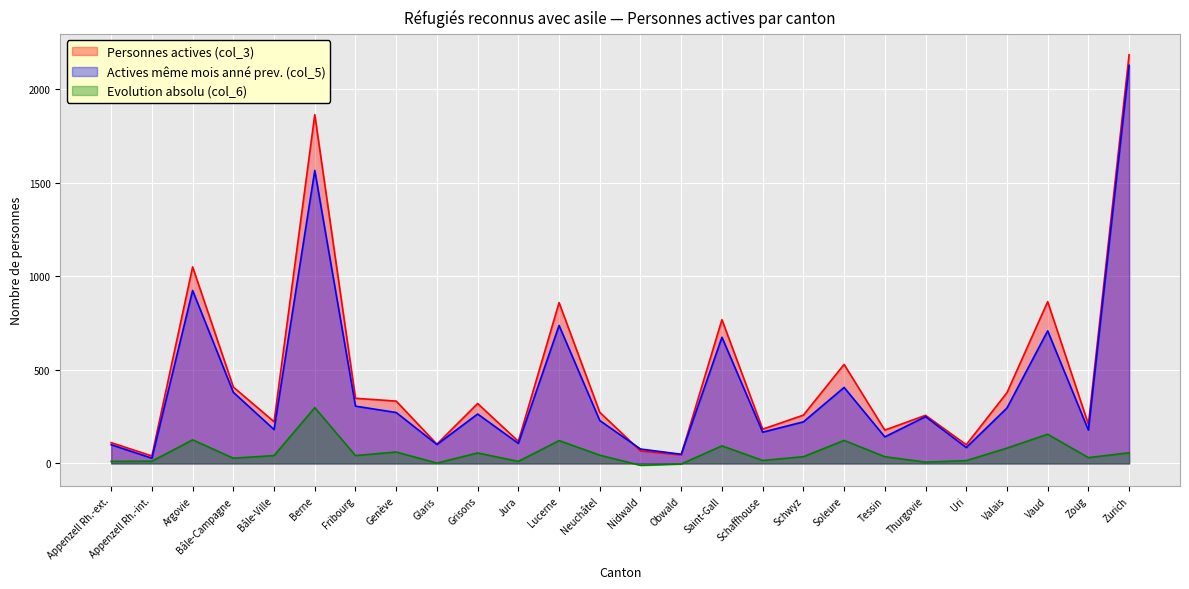

True or false: Personnes actives (col_3) and Evolution absolu (col_6) cross at least once.

False